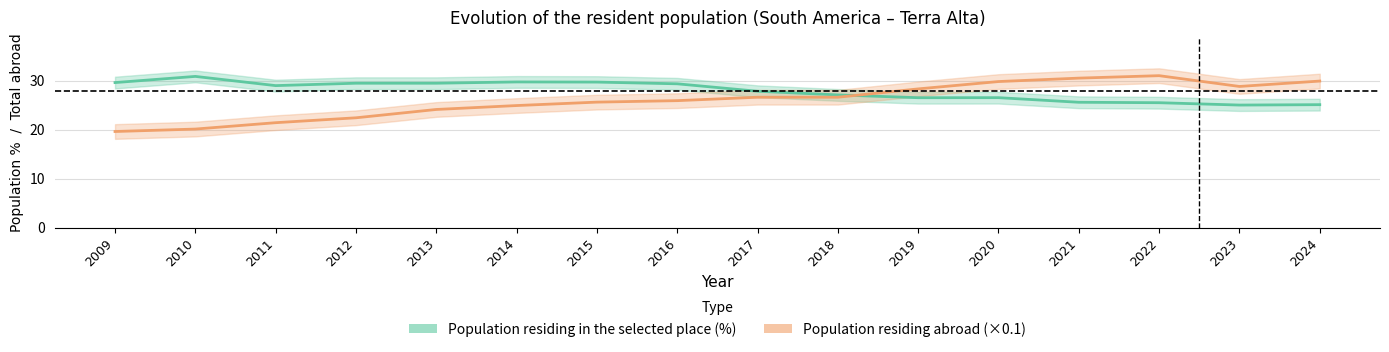

Rank the series by their average value, from lowest to highest.

Population residing abroad (×0.1), Population residing in the selected place (%)